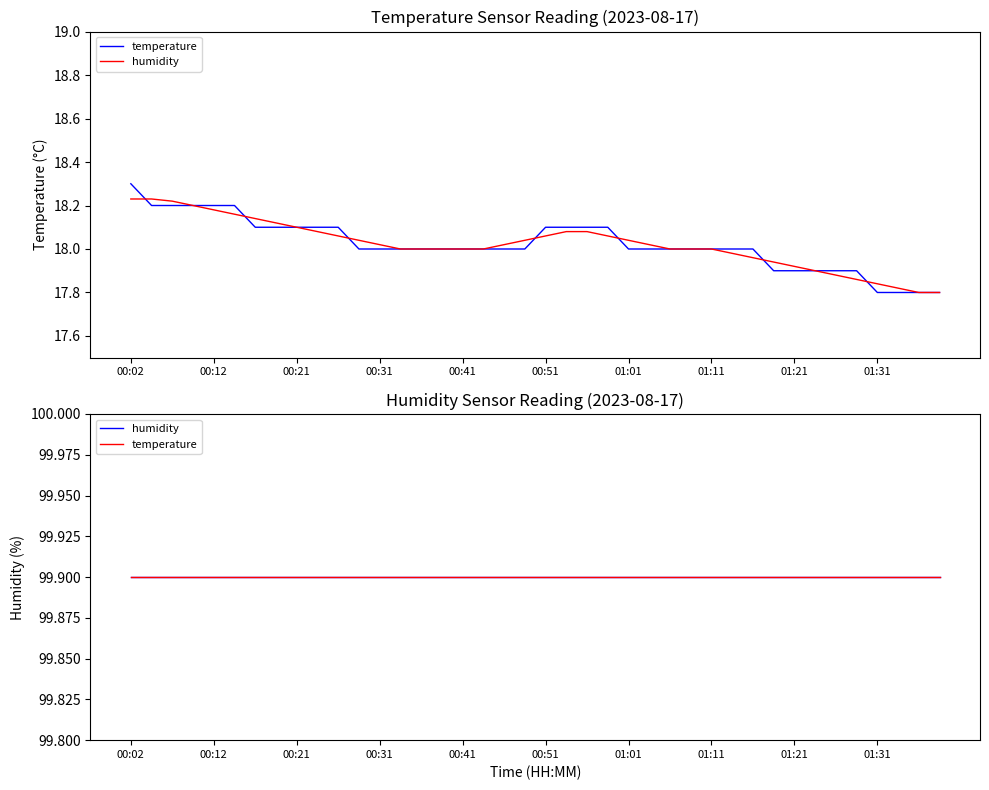

What is the label of the 8th point from the right?

01:21